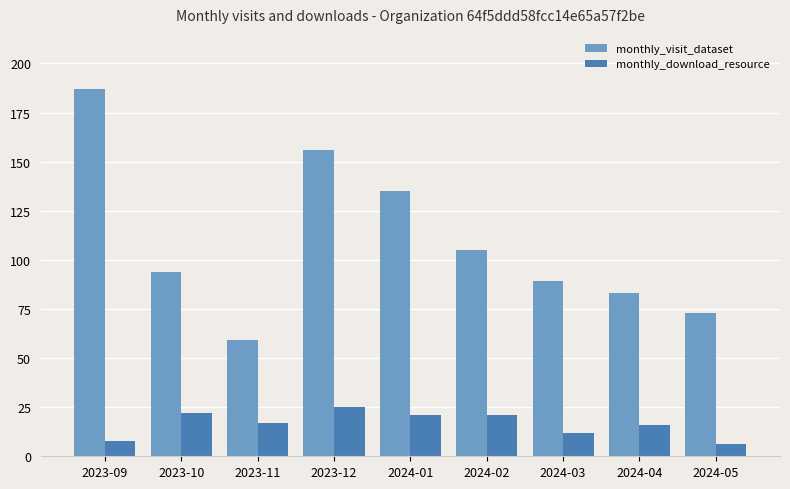

How many bars are there in total?

18